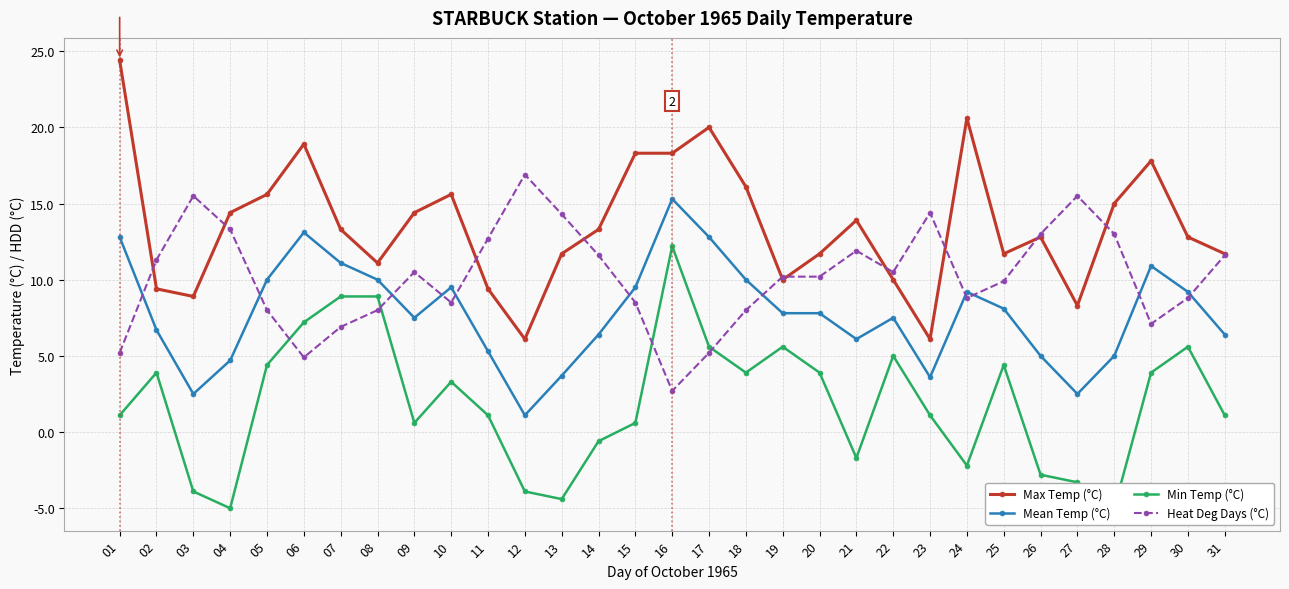

Where is Max Temp (°C) nearest to the value 15?

28